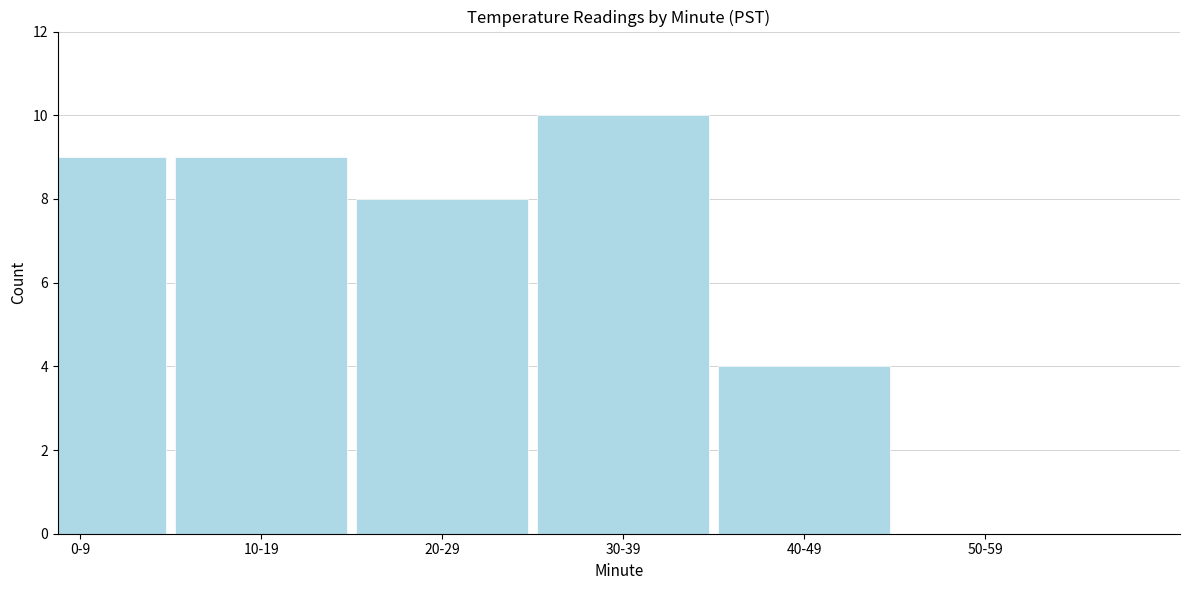

Reading right to left, transcribe all the data shown in this chart.

50-59=0	40-49=4	30-39=10	20-29=8	10-19=9	0-9=9